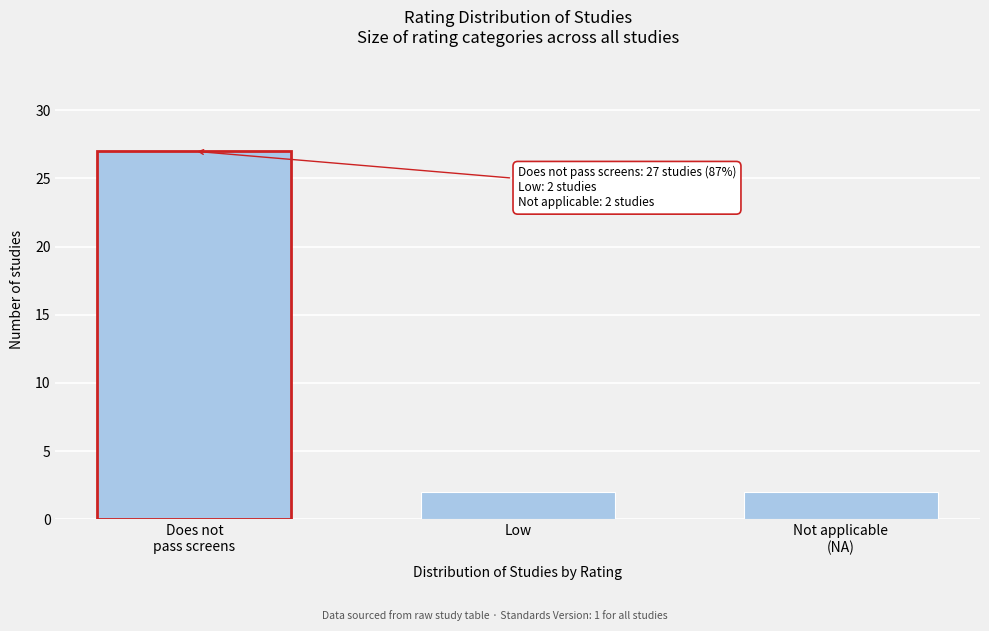

Reading left to right, transcribe all the data shown in this chart.

27	2	2